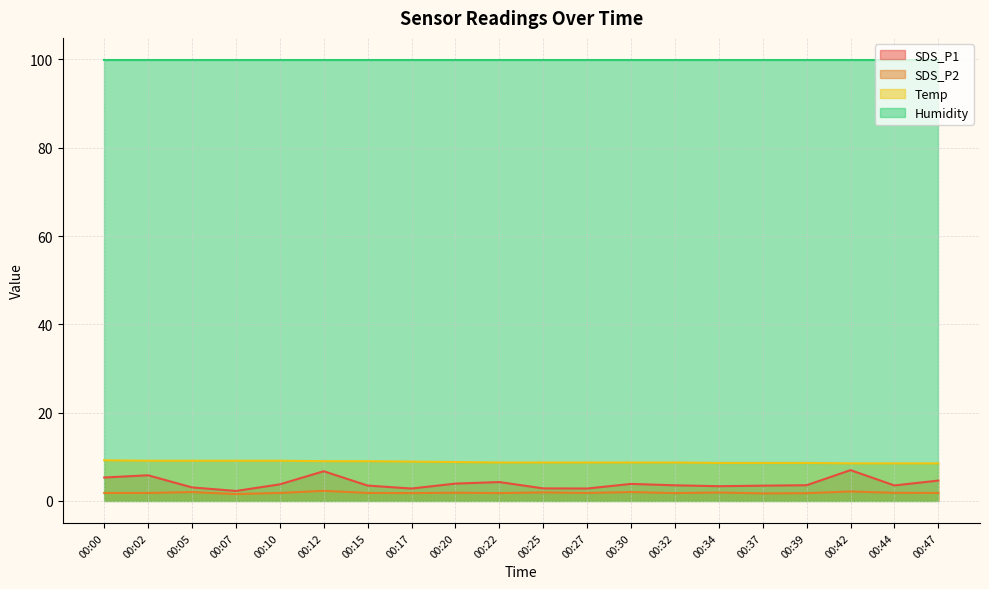

Which series changed the most between 00:32 and 00:47?

SDS_P1